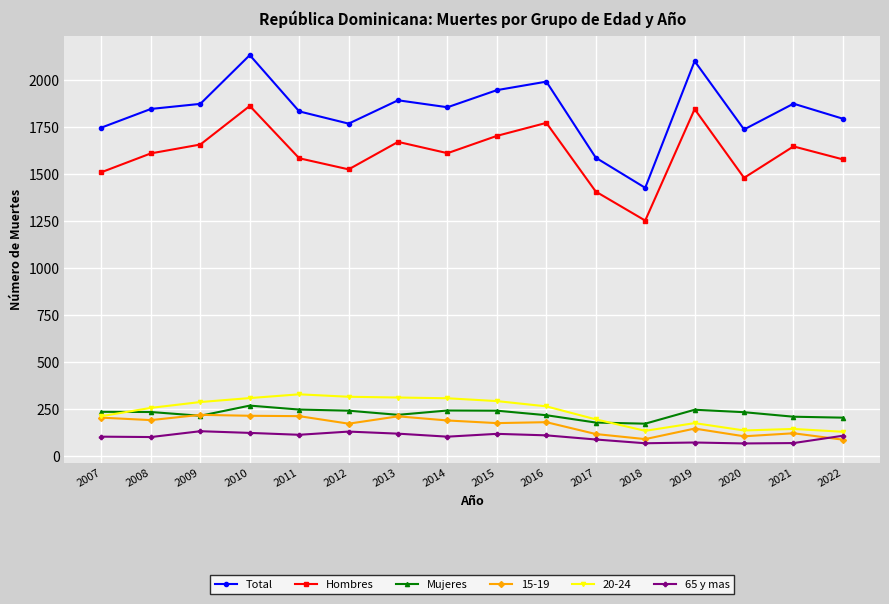

Read the Total value at 2015, to the nearest 10.

1950